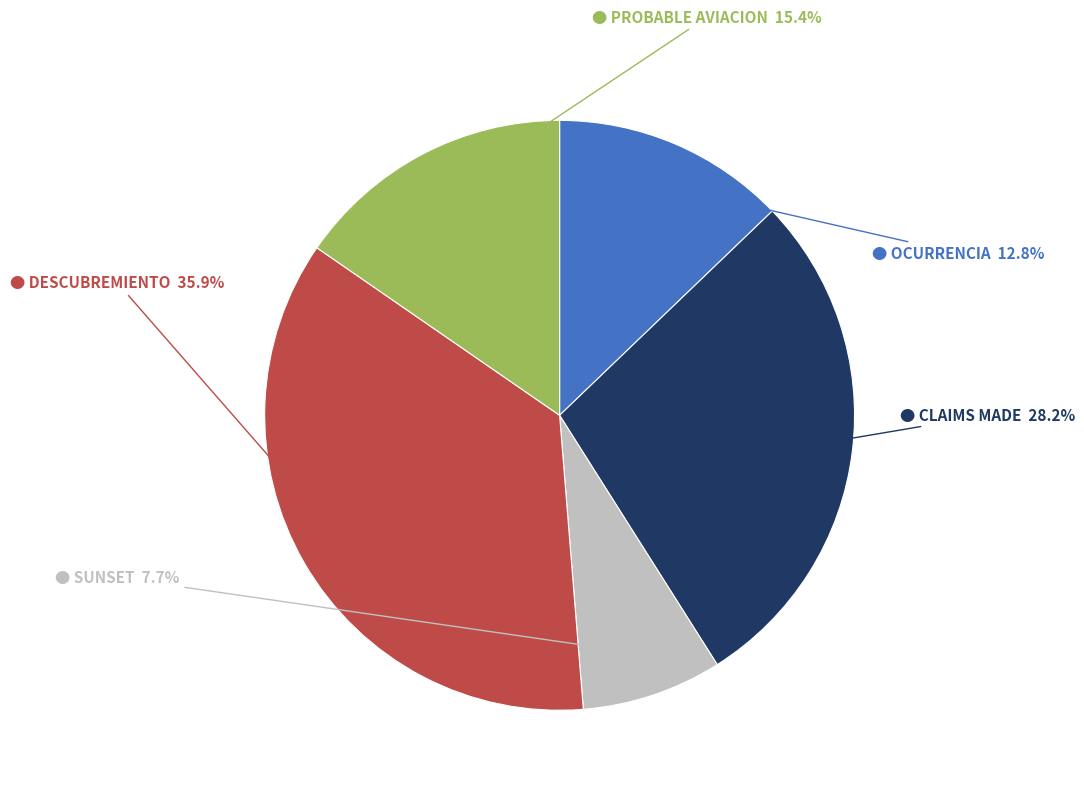

Is there any slice that represents more than half of the pie?

No